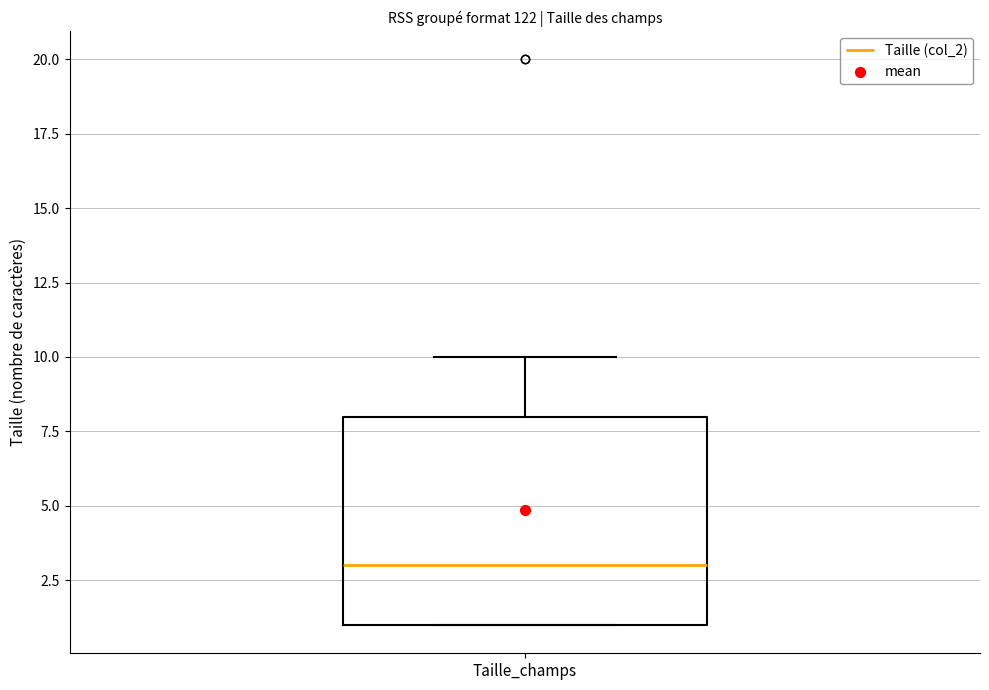

Transcribe this box plot: give where the median line is, the range the box spans, and where the two whiskers end, as read against the y-axis. The values are not printed on the chart, so give them approximately, as read against the axis.

median 3, box 1 to 8, whiskers 1 to 10